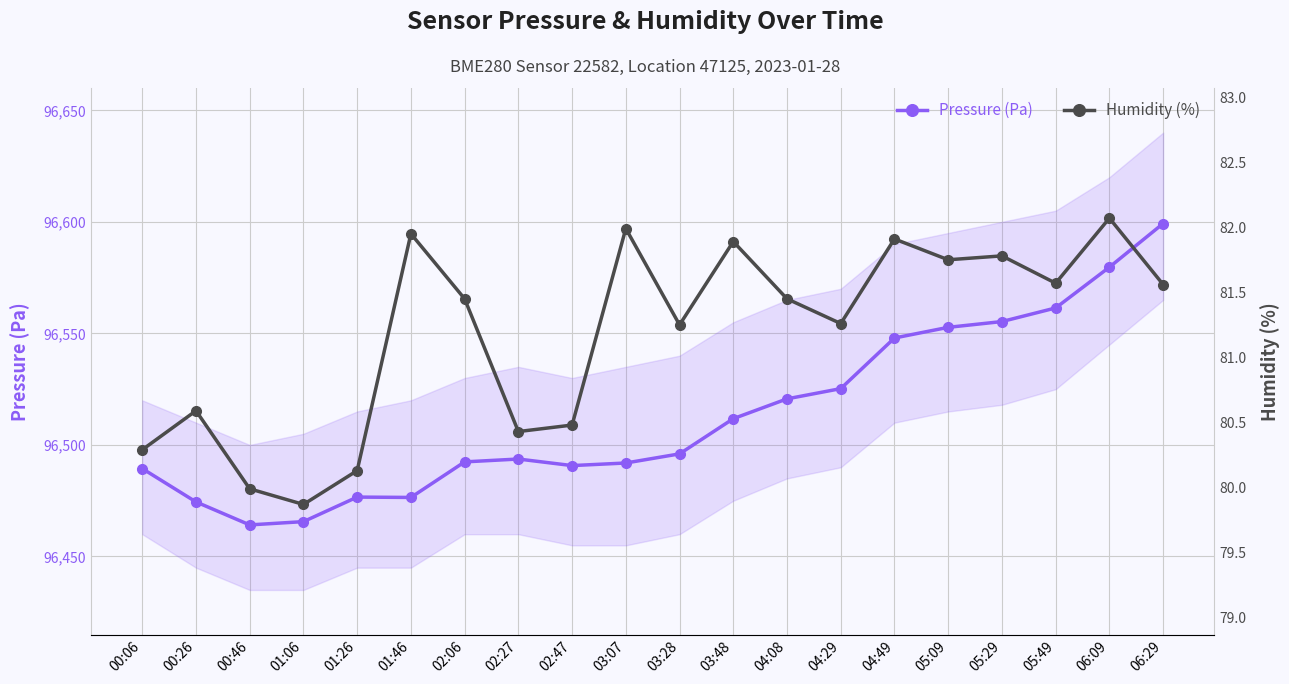

Where is the first local minimum for Humidity (%)?

01:06